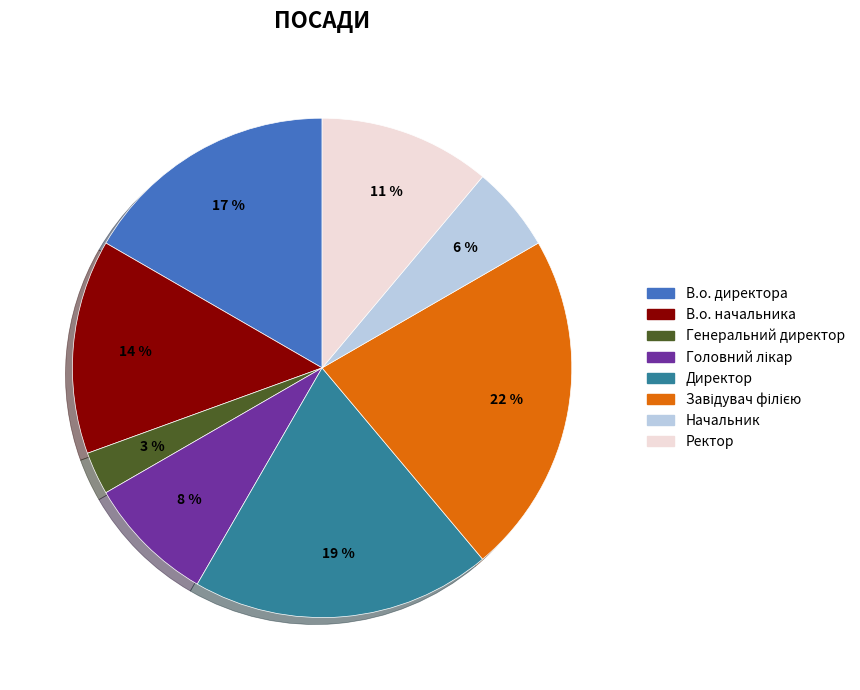

Combined, do В.о. начальника and В.о. директора account for over 50%?

No